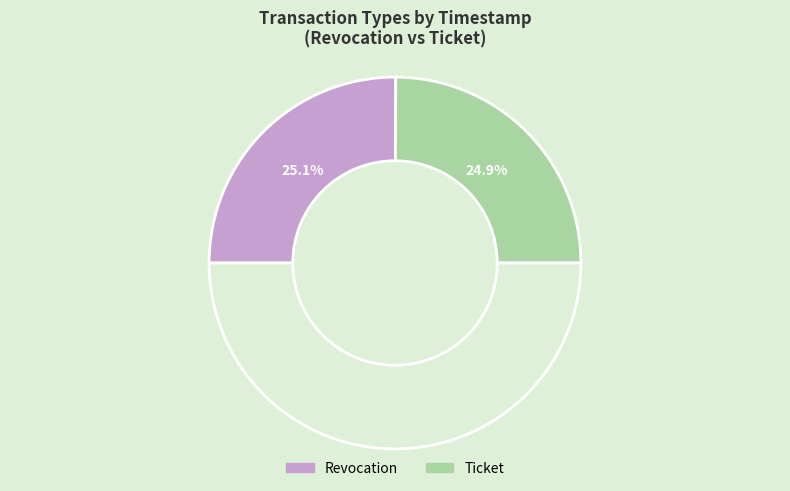

How many slices are in this pie chart?

3